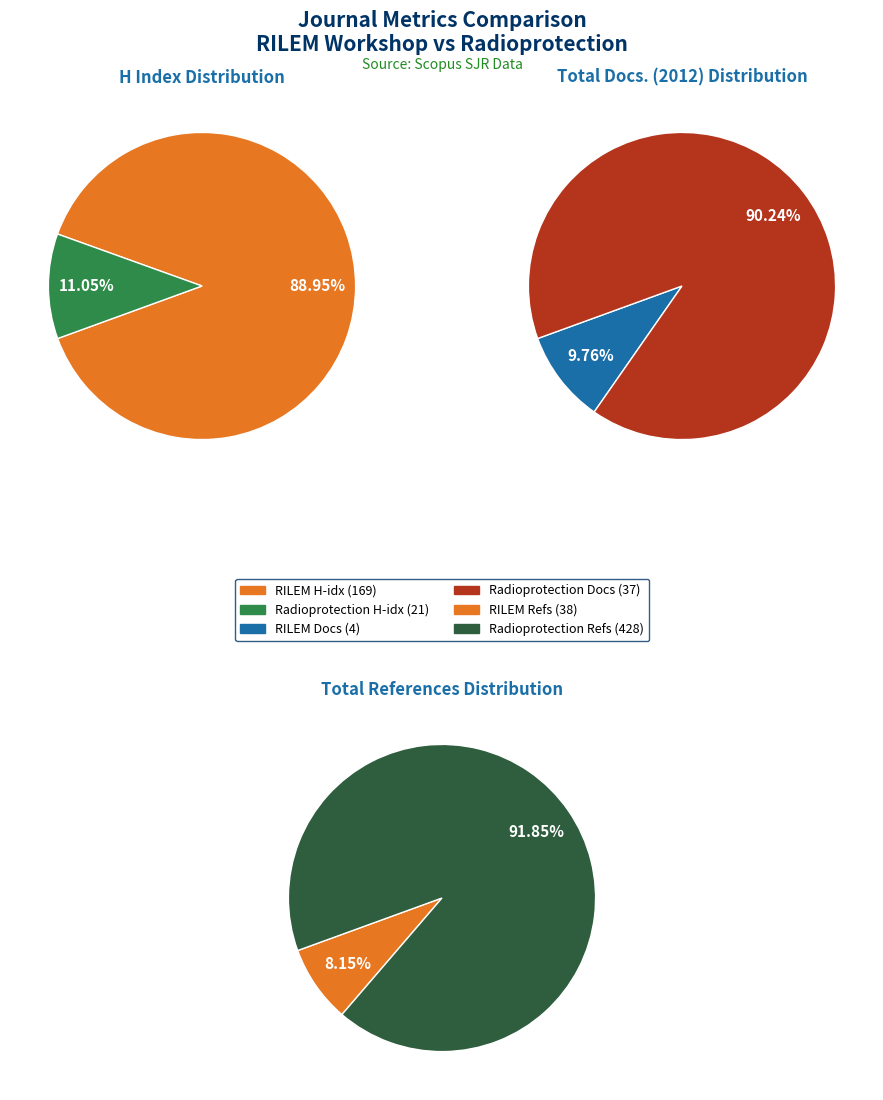

Which category accounts for the majority?

RILEM Workshop (Rank 2)